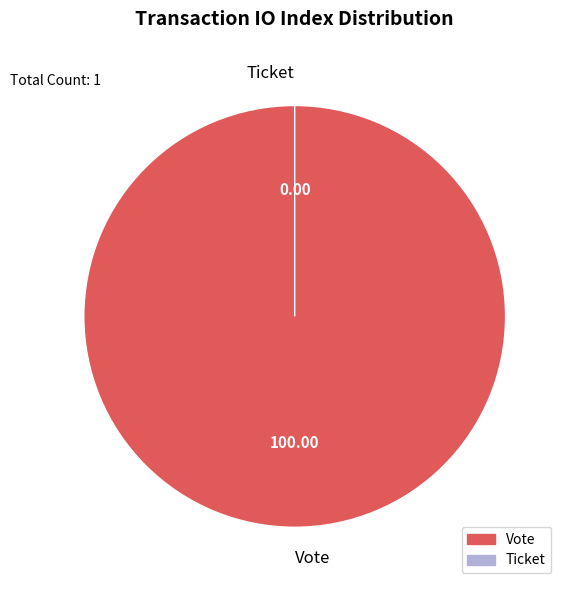

Is the sum of Vote and Ticket greater than half?

Yes